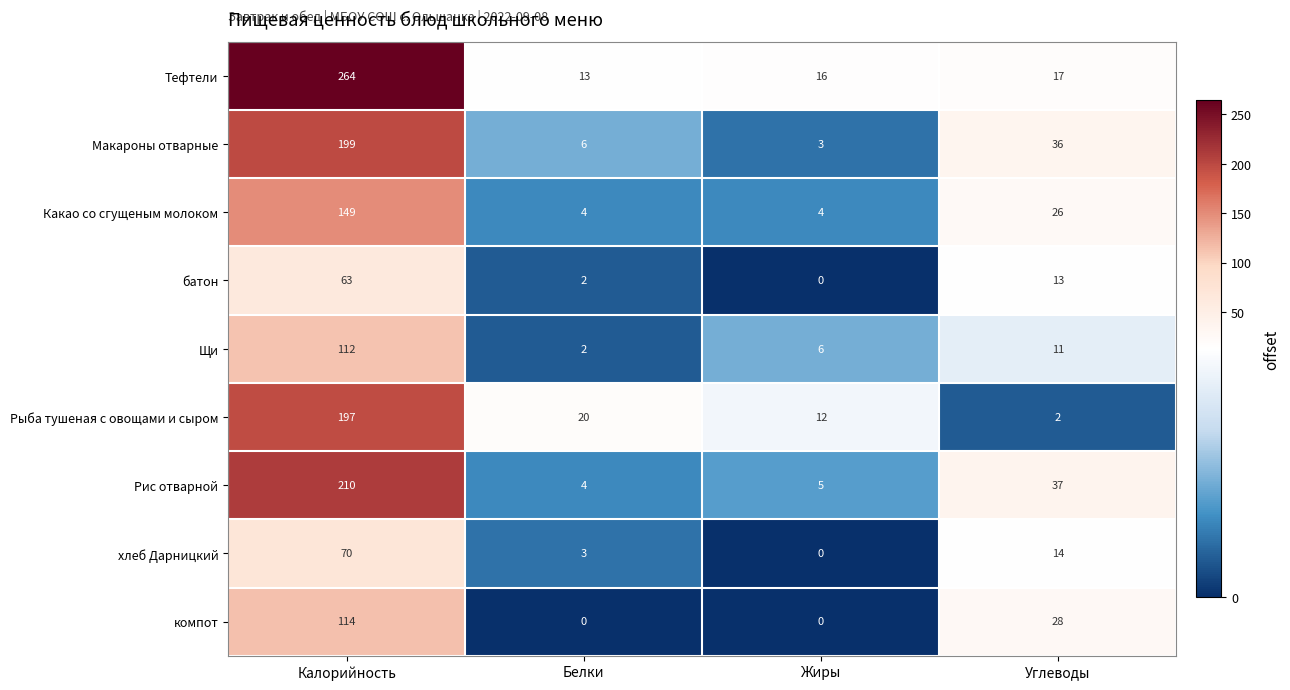

What is the difference between the second highest and minimum values in the Какао со сгущеным молоком series?

22